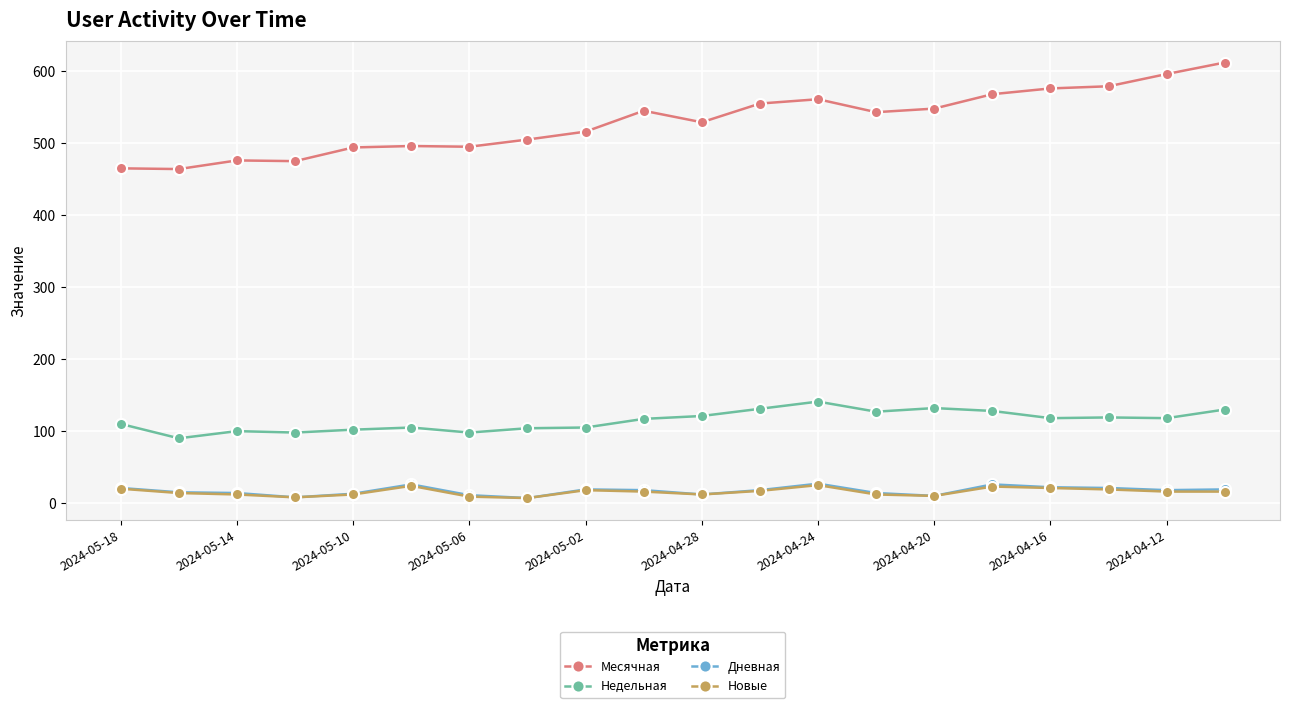

What is the highest value of the Дневная series?

27